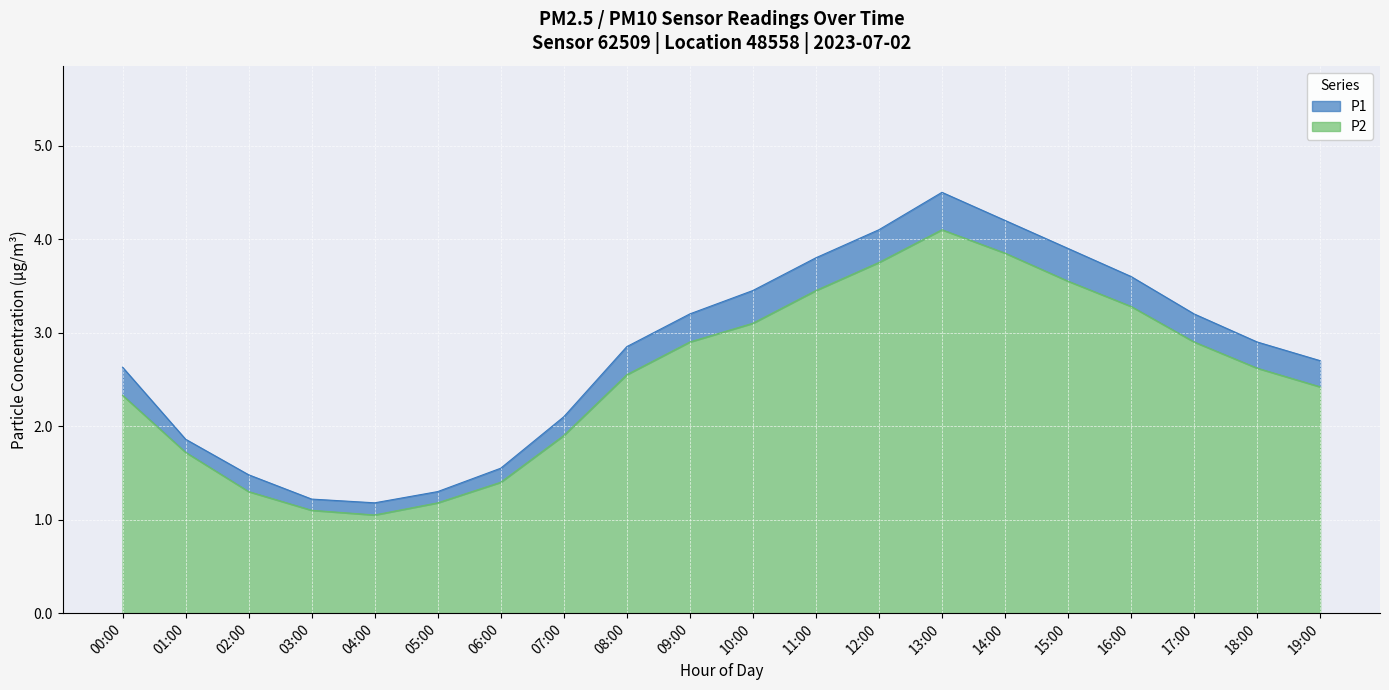

At which label does P2 first exceed 2?

00:00